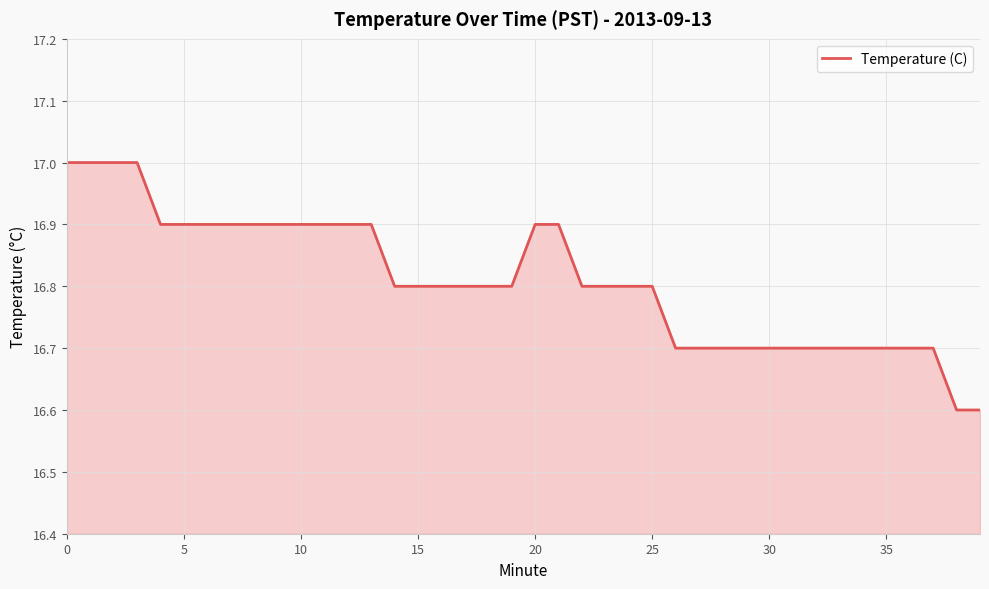

Reading left to right, extract all data points from this chart.

17.0	17.0	17.0	17.0	16.9	16.9	16.9	16.9	16.9	16.9	16.9	16.9	16.9	16.9	16.8	16.8	16.8	16.8	16.8	16.8	16.9	16.9	16.8	16.8	16.8	16.8	16.7	16.7	16.7	16.7	16.7	16.7	16.7	16.7	16.7	16.7	16.7	16.7	16.6	16.6